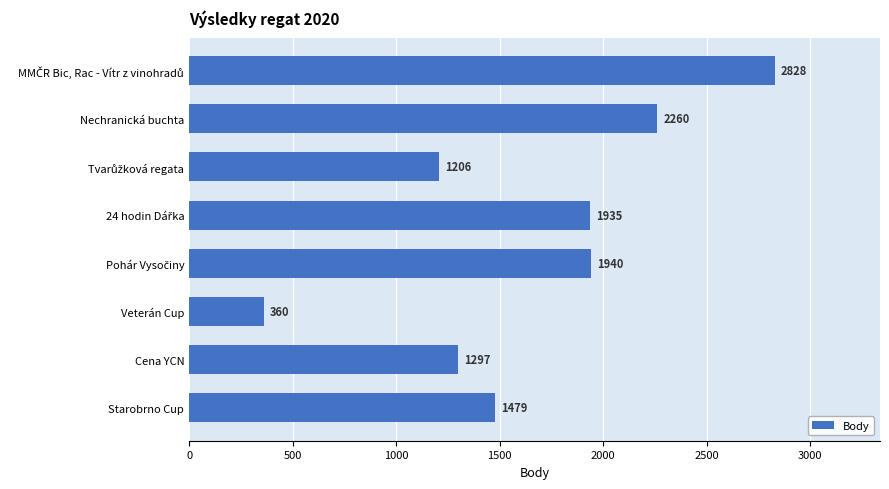

What is the average value?

1663